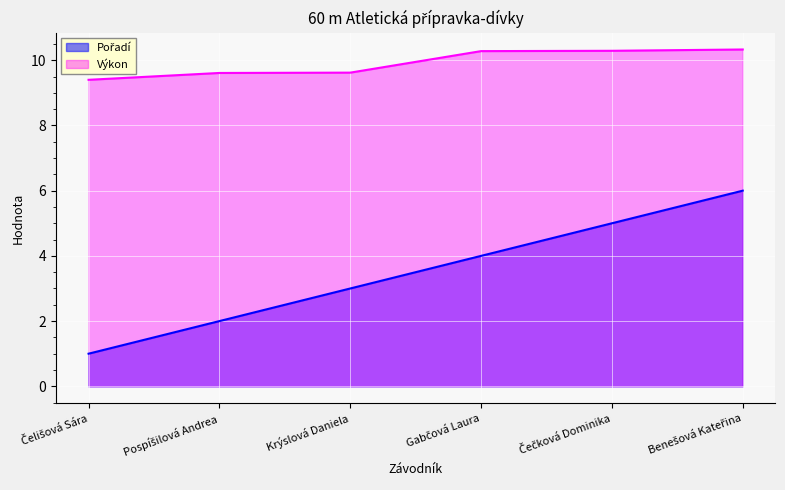

What is the label of the 1st point from the right?

Benešová Kateřina